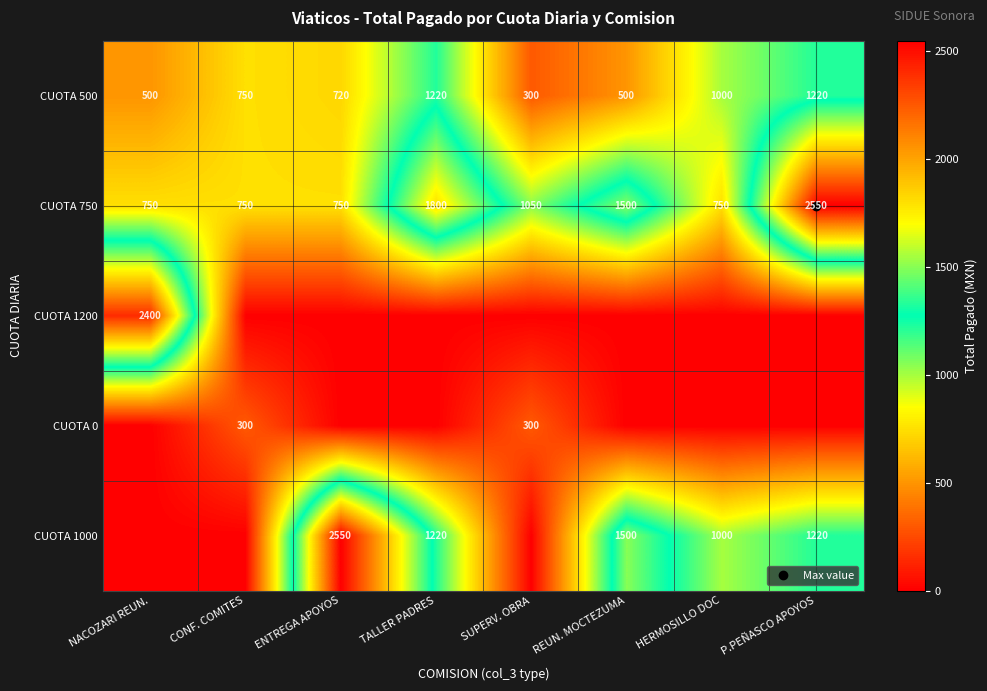

How many data points in CUOTA 1000 are less than 1220?

4